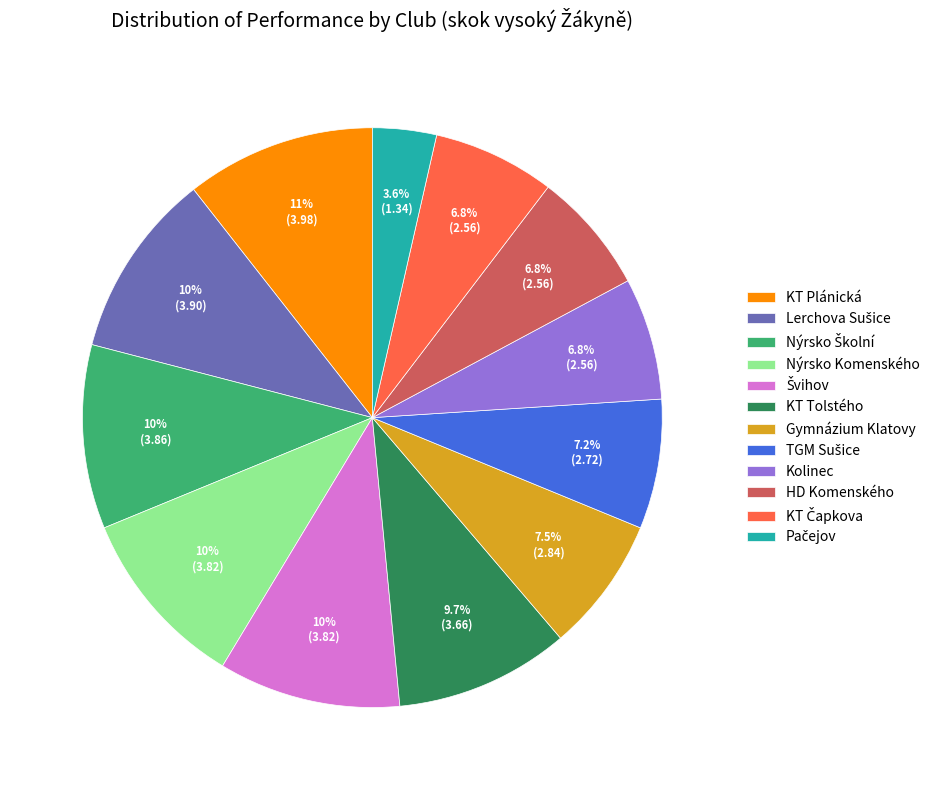

Is there any slice that represents more than half of the pie?

No